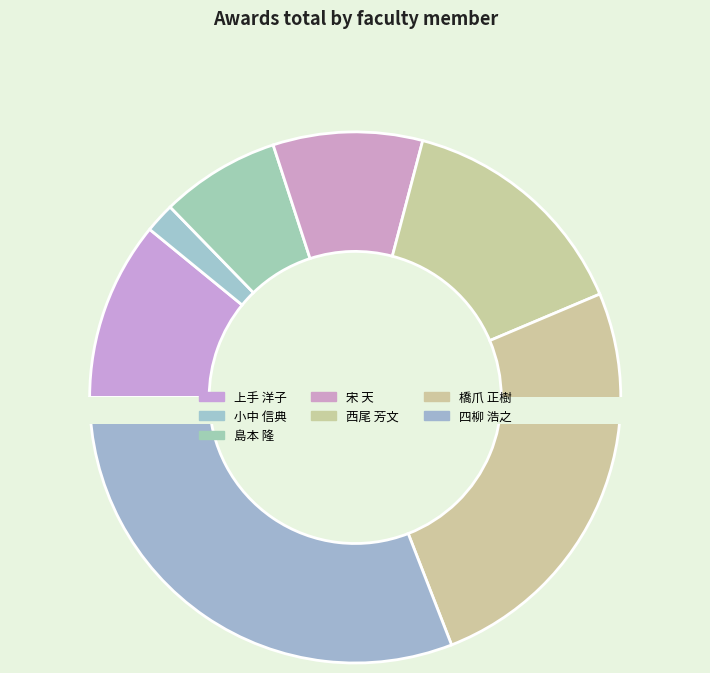

Is it true that 橋爪 正樹 is 25% of the pie?

True